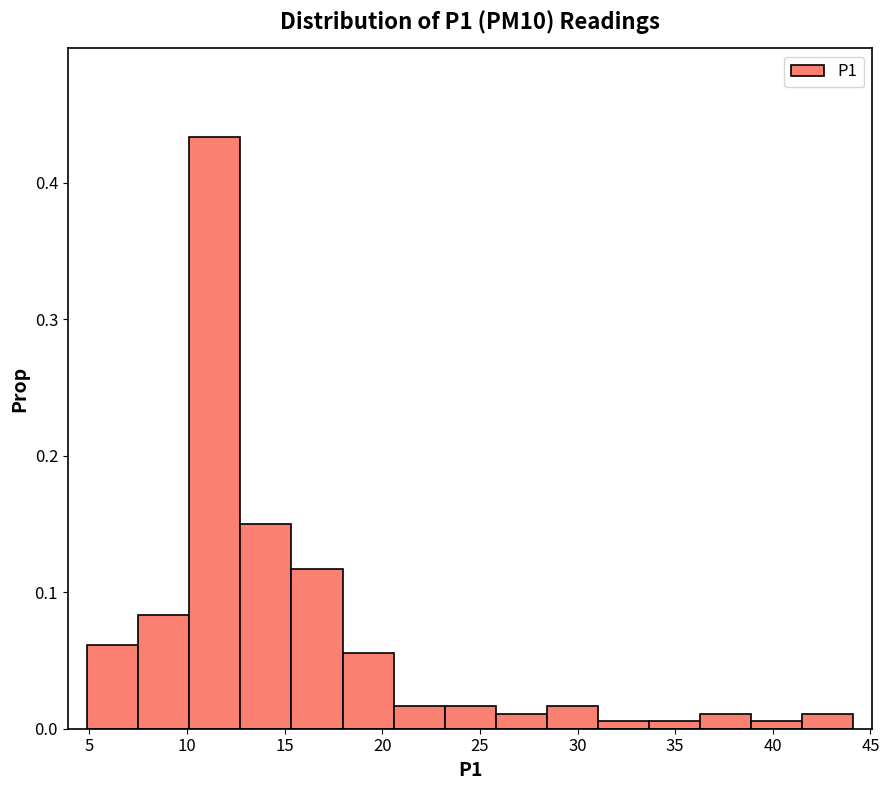

What is the height of the bar covering 23.0 to 26.0 on the x-axis? Neither the bar edges nor the heights are printed on the chart, so give them approximately, as read against the axes.

0.02